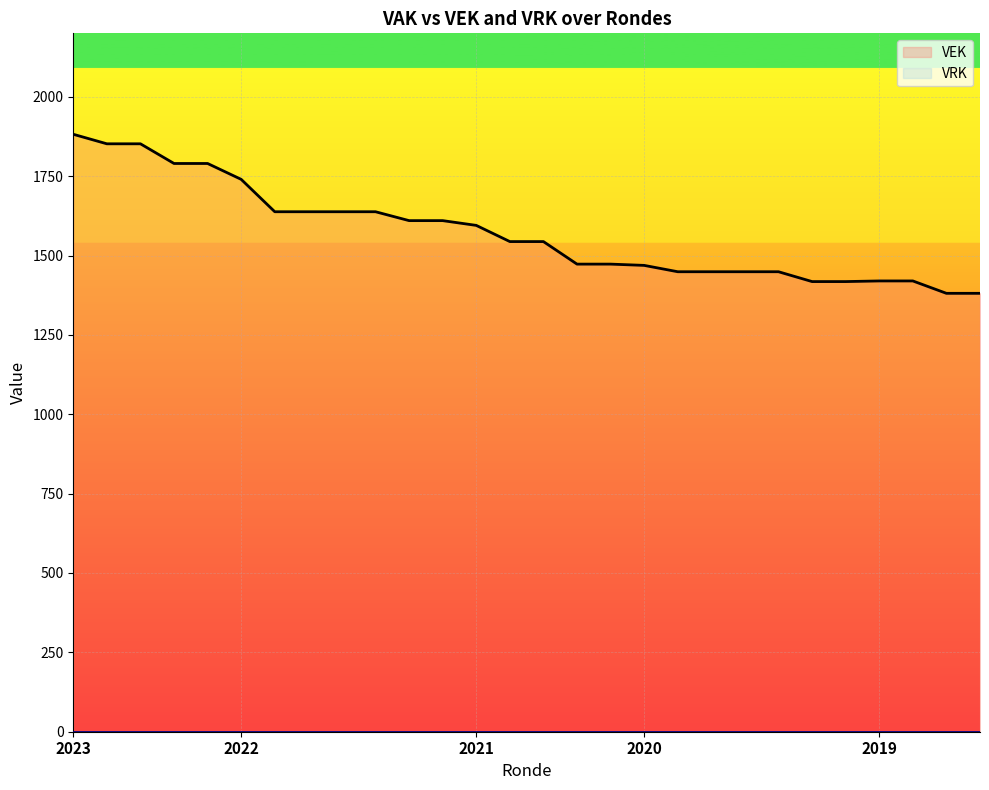

What is the total value across all series at 16?

1473